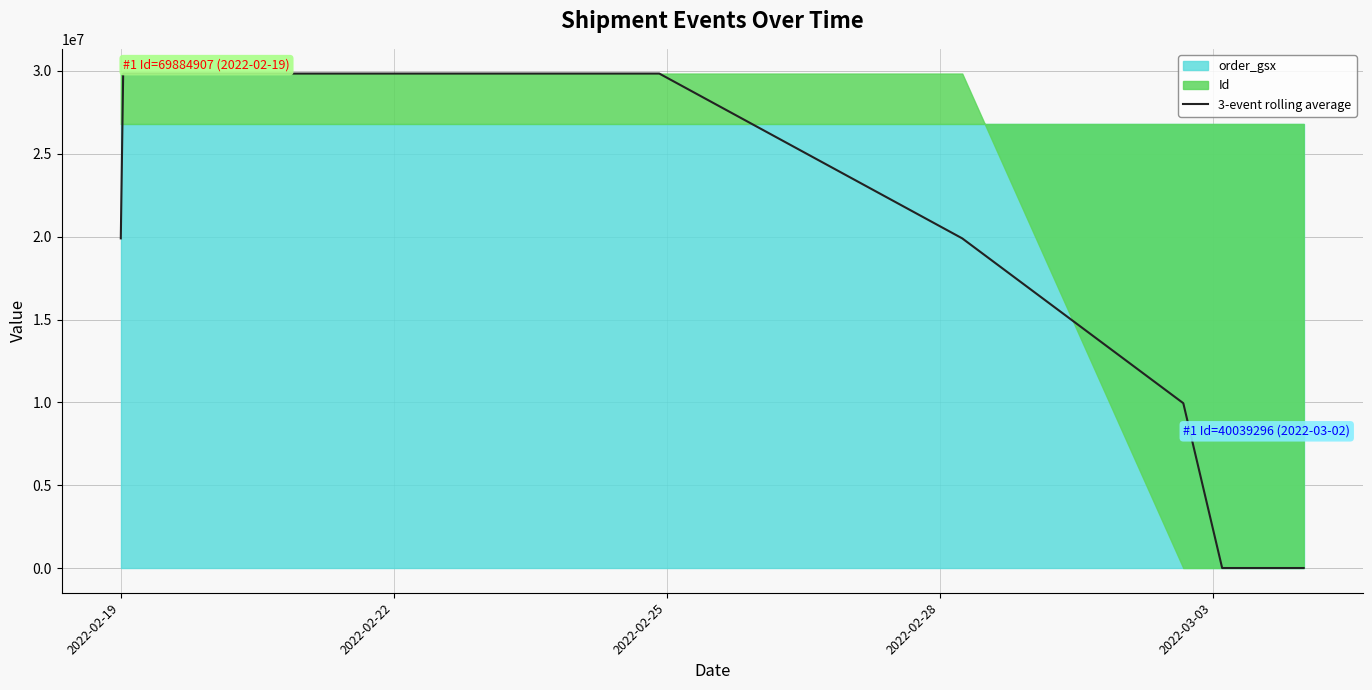

Where is the first local maximum?

2022-02-22